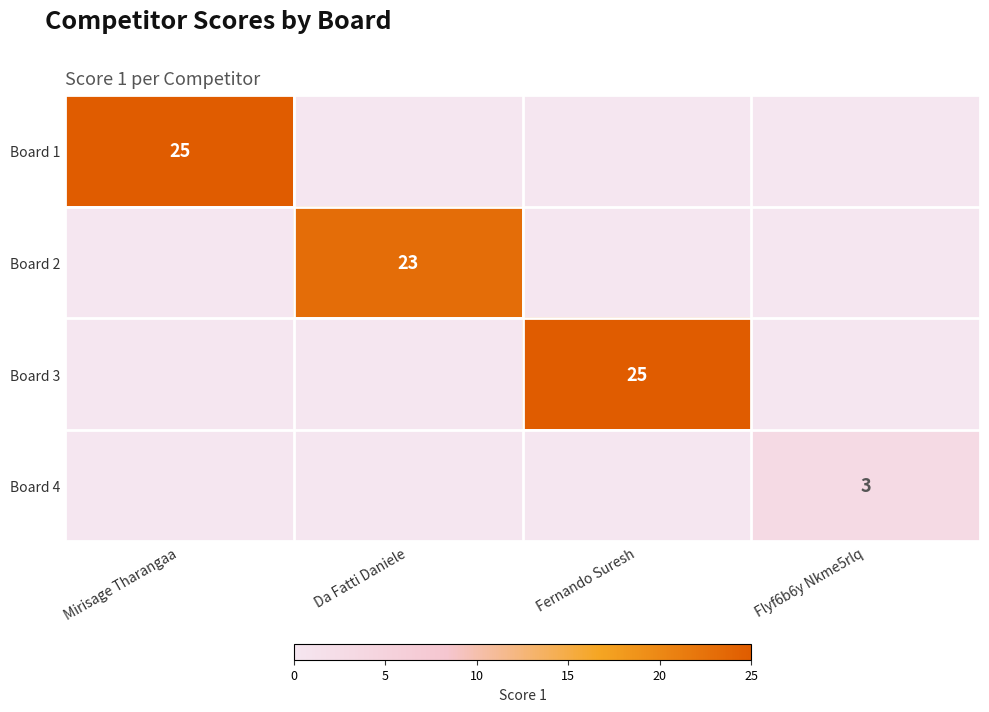

The Board 2 series shows 36 at Da Fatti Daniele. True or false?

False